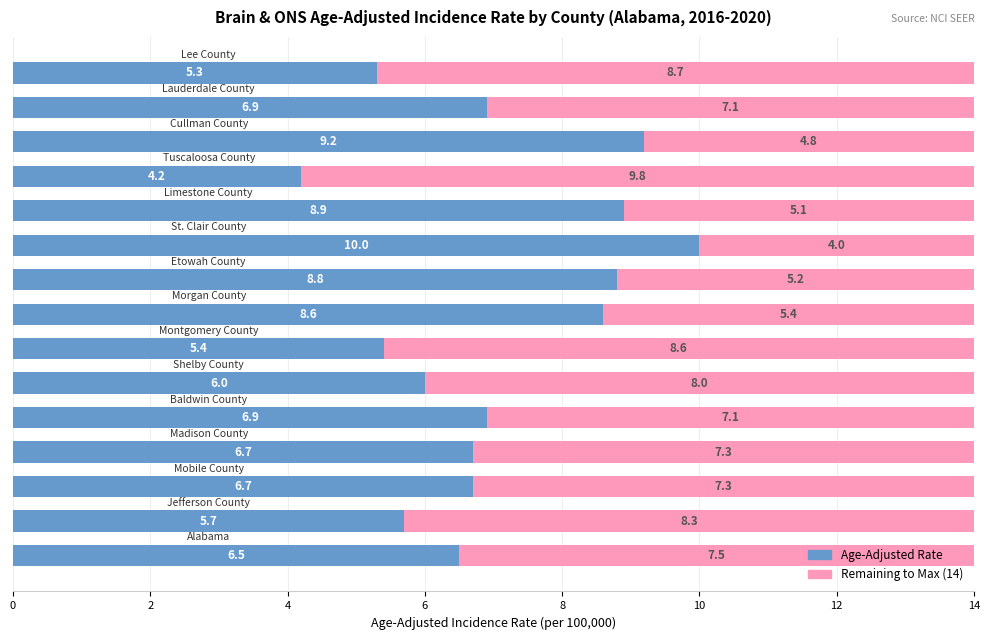

Is it true that Remaining to Max equals 5.2 at 8?

True